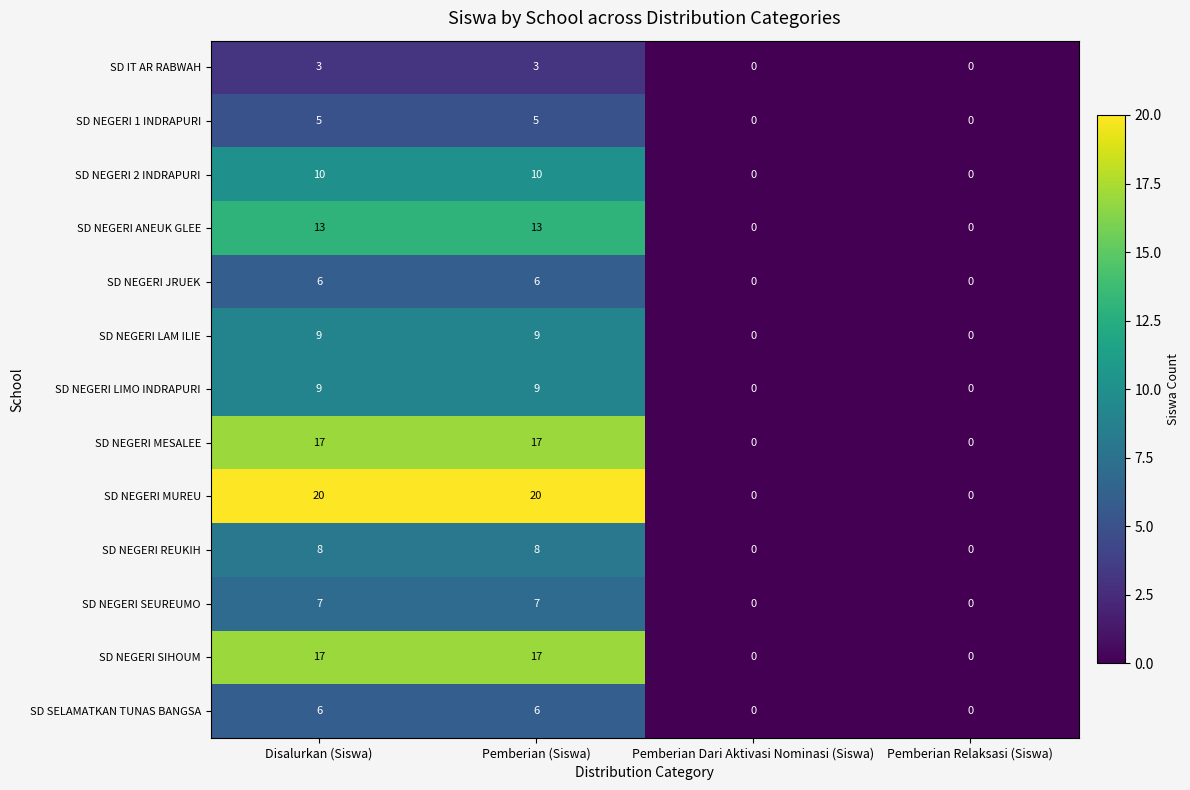

Which series has the widest spread of values?

SD NEGERI MUREU